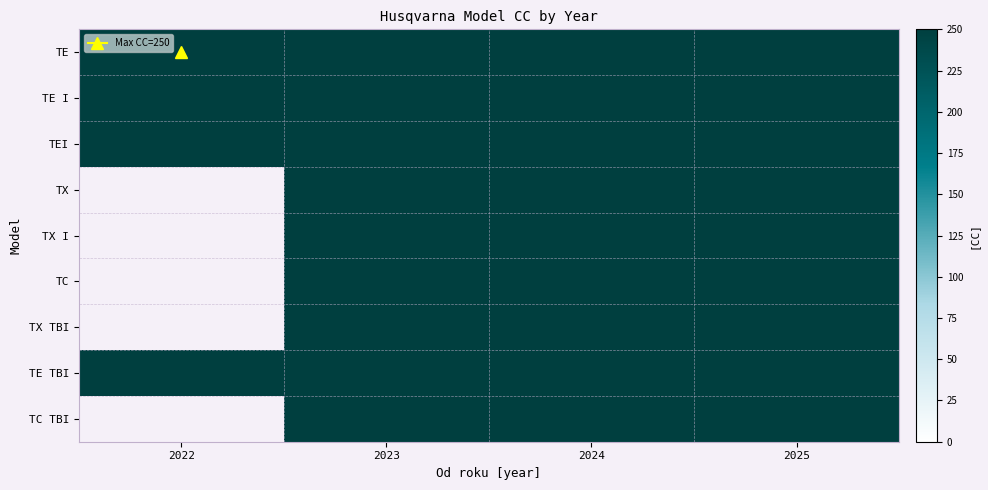

Is it true that TX equals 134 at 3?

False